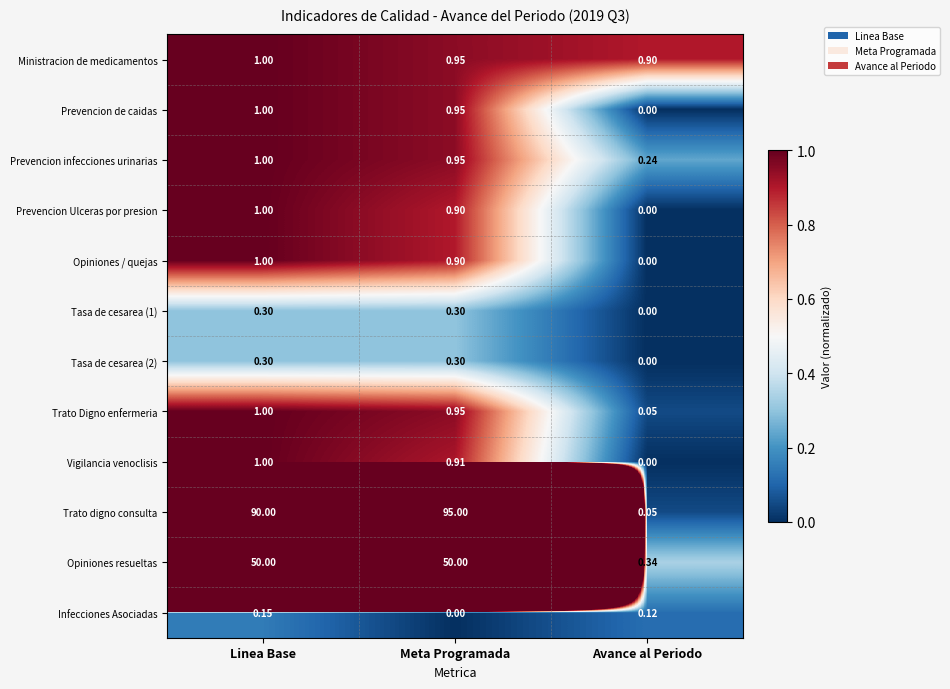

At which category is the sum across all series the highest?

Meta Programada